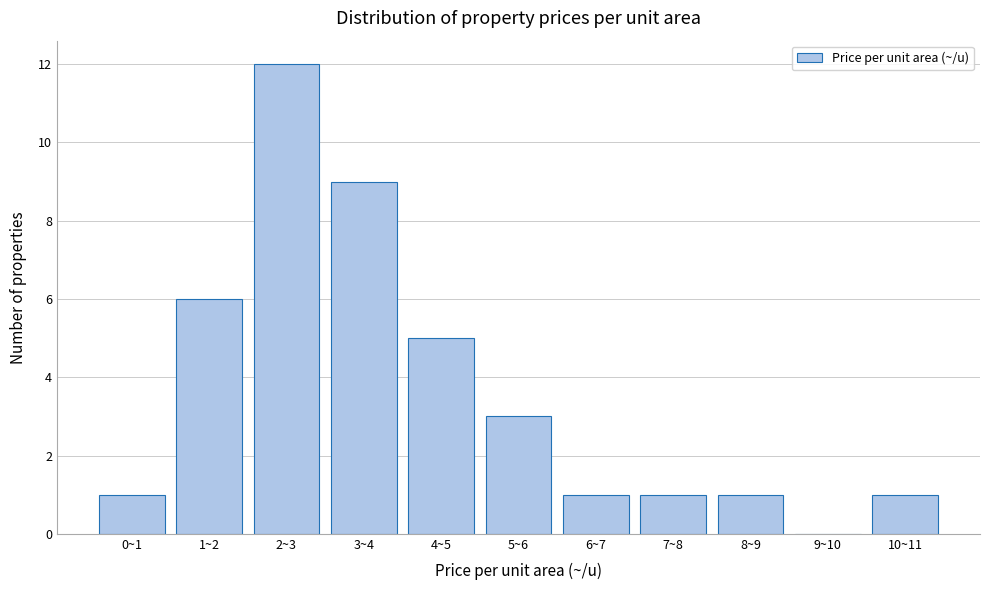

Reading right to left, list all the values displayed in this chart.

10~11=1	9~10=0	8~9=1	7~8=1	6~7=1	5~6=3	4~5=5	3~4=9	2~3=12	1~2=6	0~1=1